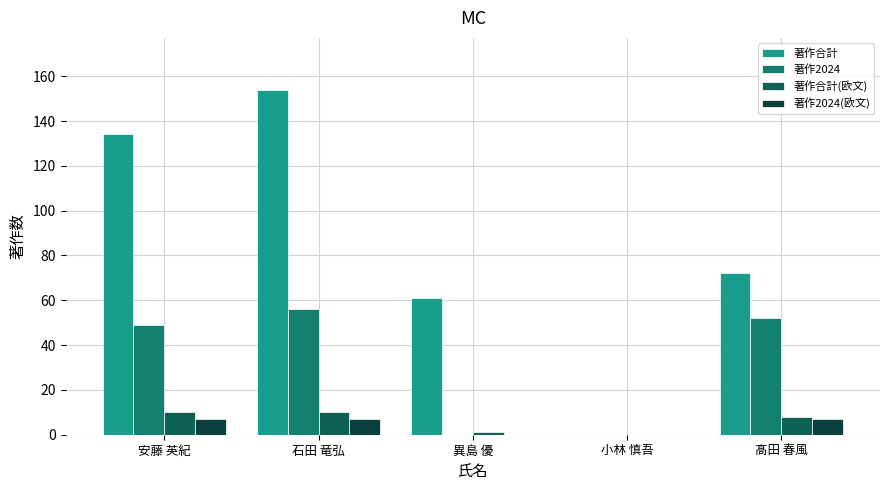

How many categories are shown in the chart?

5